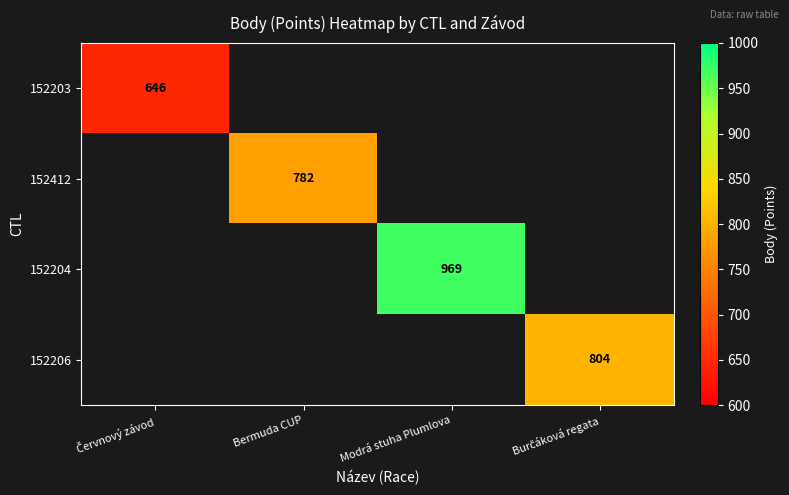

Is the value of 152204 at Modrá stuha Plumlova greater than the value of 152412 at Bermuda CUP?

Yes